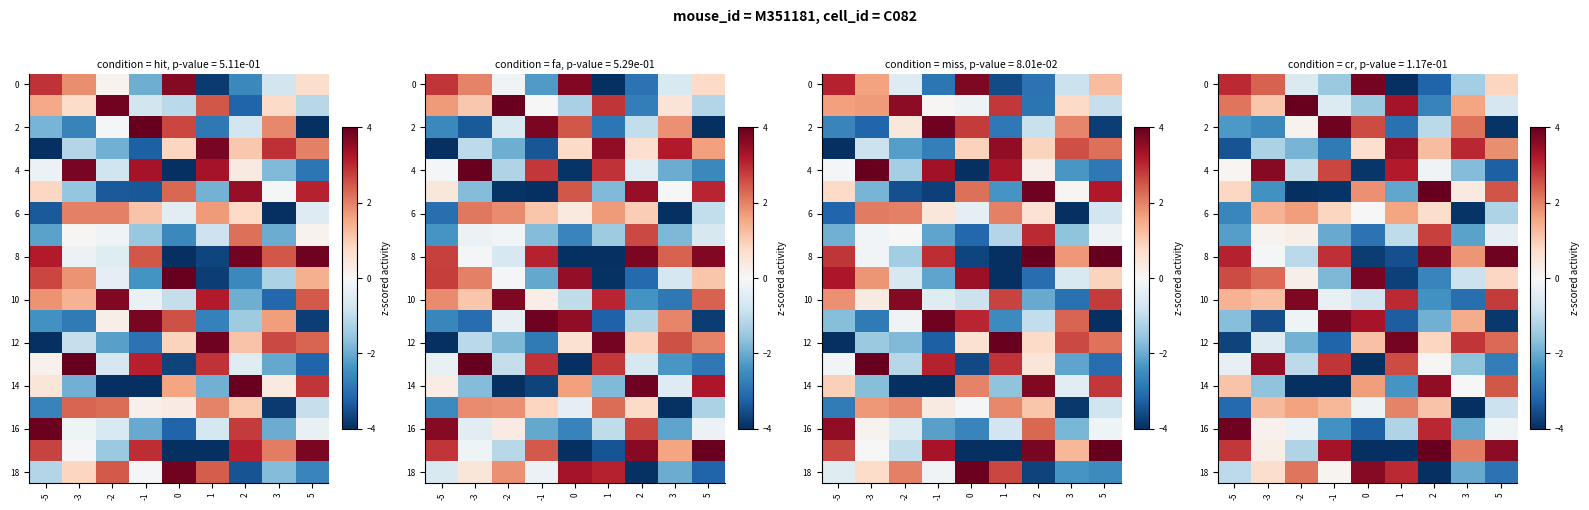

What is the difference between the row_5 values at 0 and -3?

4.2